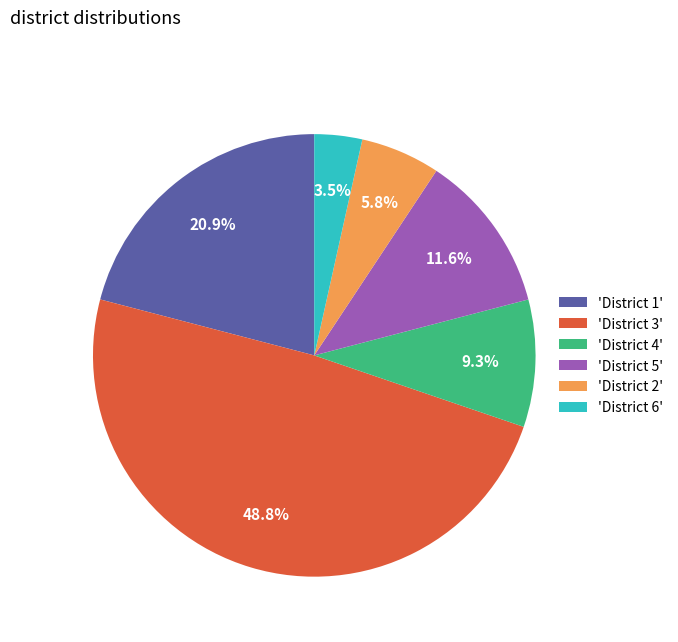

Between 'District 3' and 'District 6', which is larger?

'District 3'